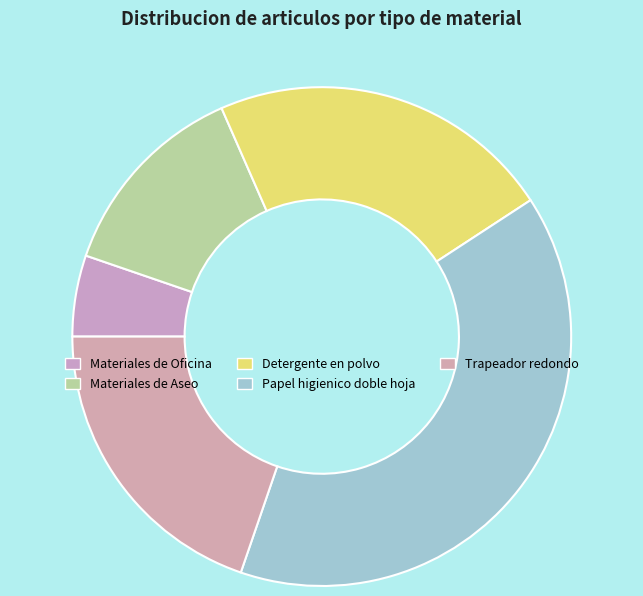

Count the number of slices in the pie.

5